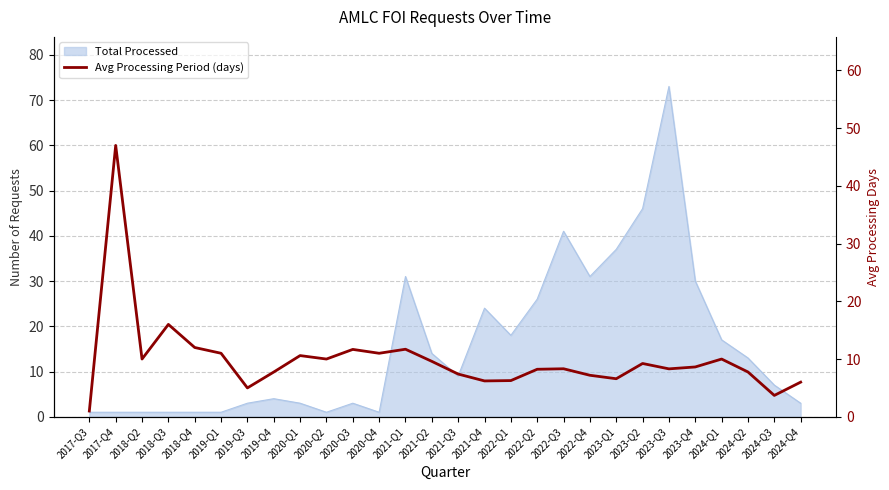

Is it true that the value at 2024-Q3 is 1.2?

False